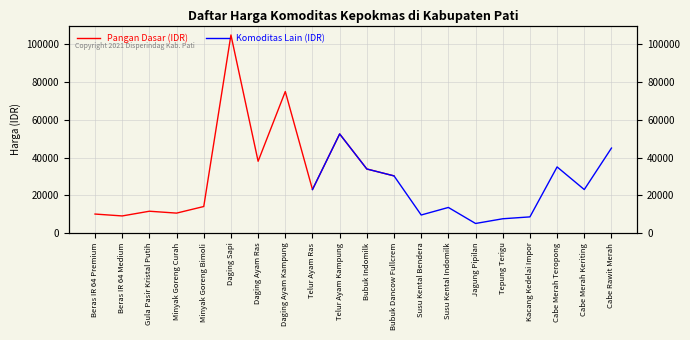

What is the label of the 9th point from the left?

Telur Ayam Ras